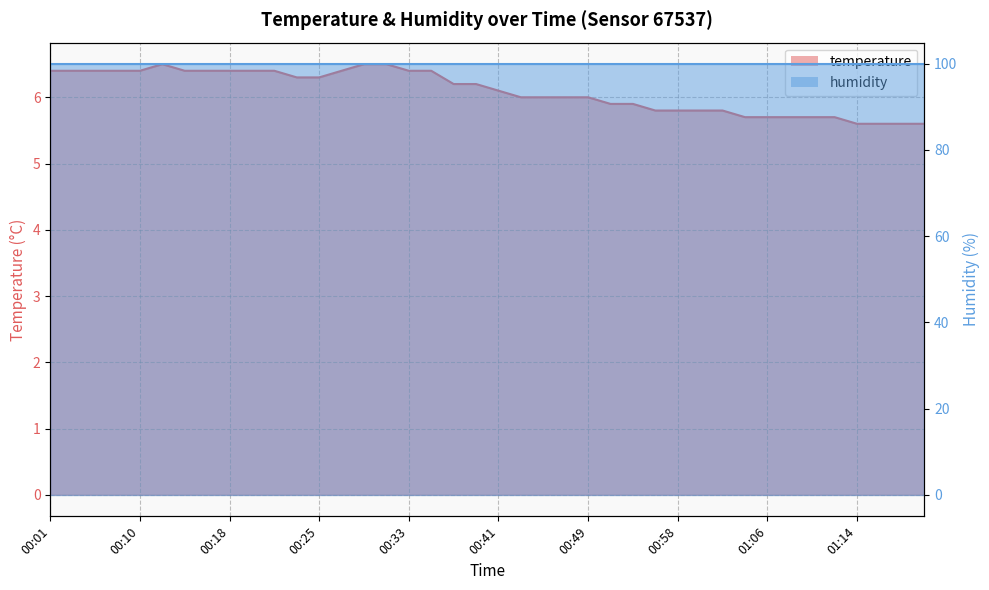

At which category does the chart reach its peak across all series?

00:12